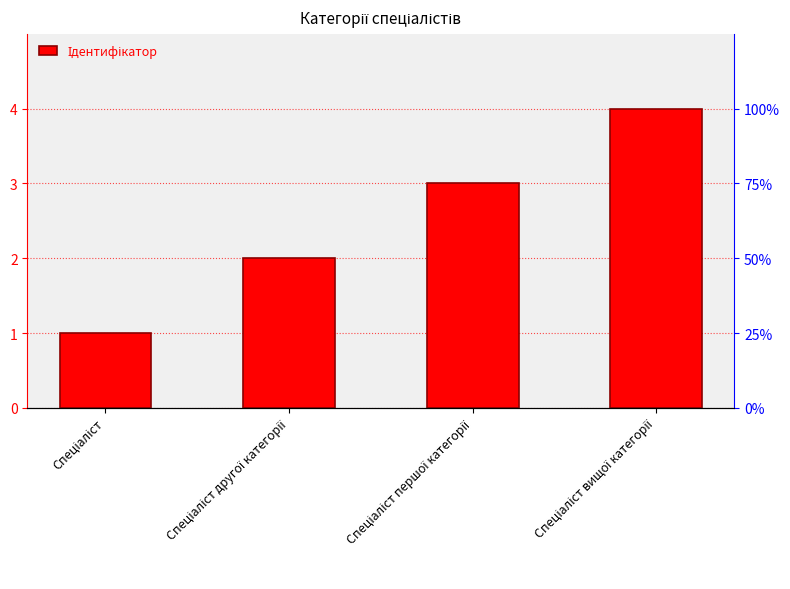

How many bars are there in total?

4